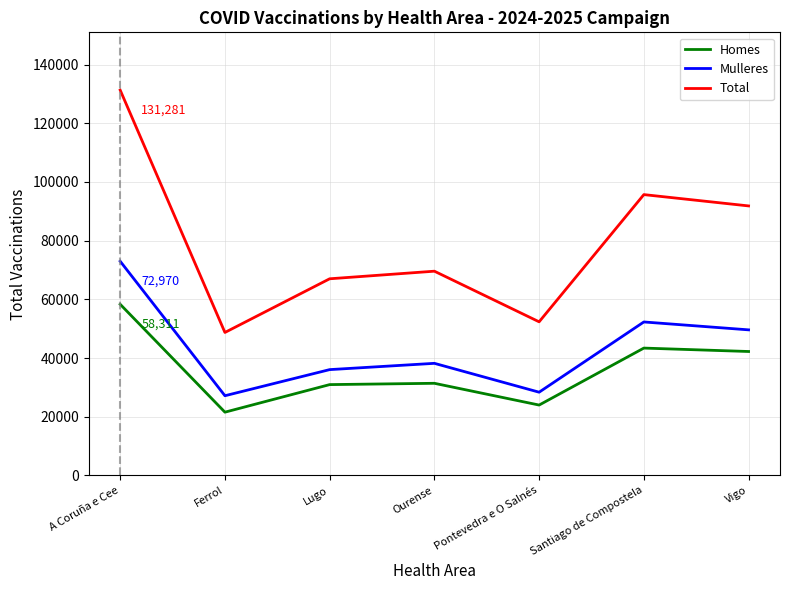

How many lines are shown in the chart?

3